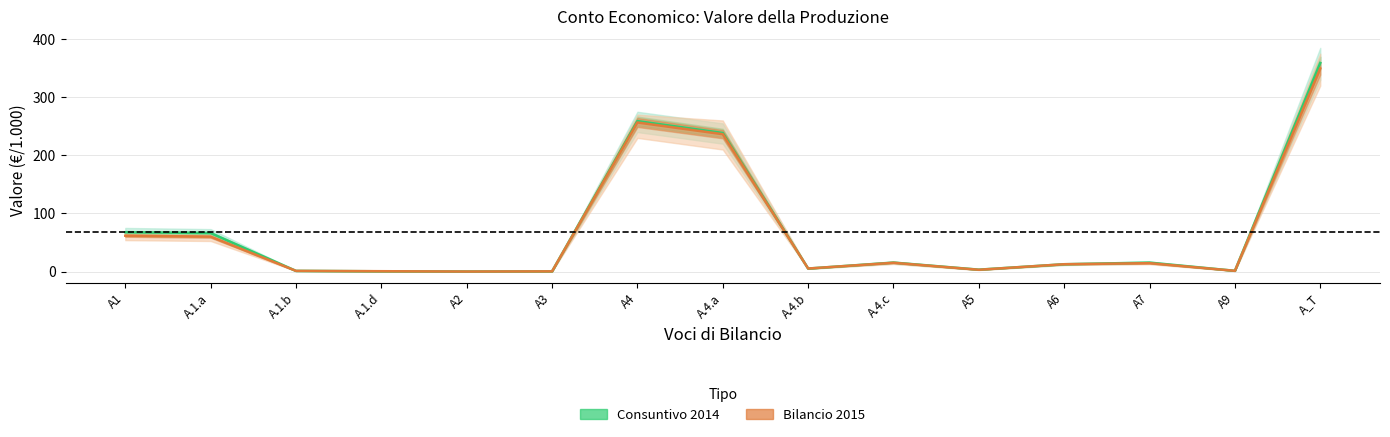

How many lines are shown in the chart?

2